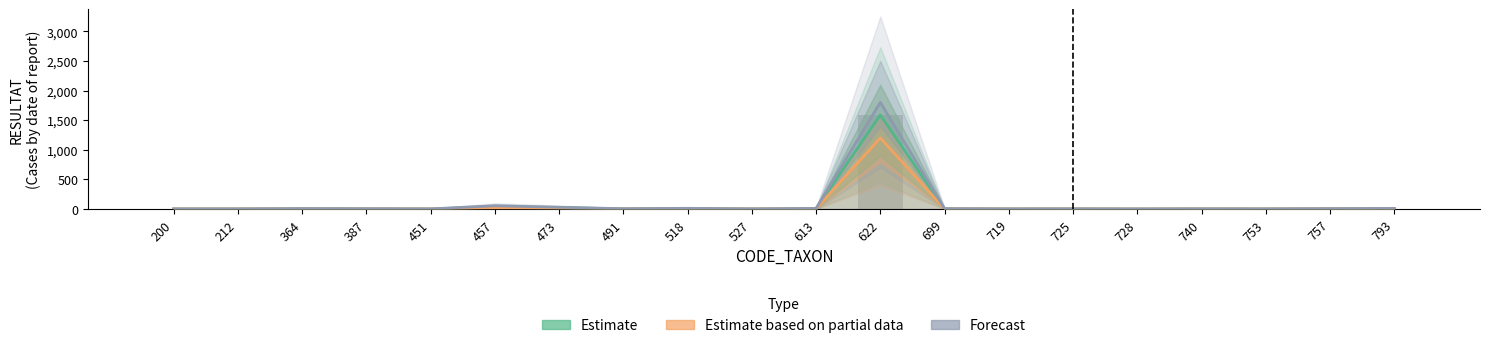

At which label does Estimate based on partial data first exceed 2?

364